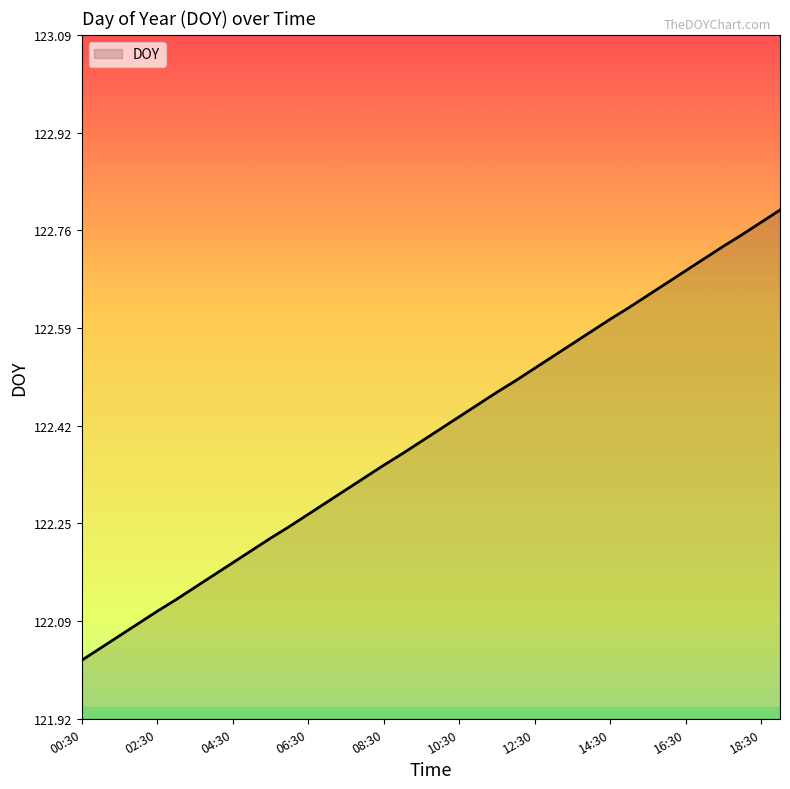

What is the difference between the maximum and minimum values?

0.8